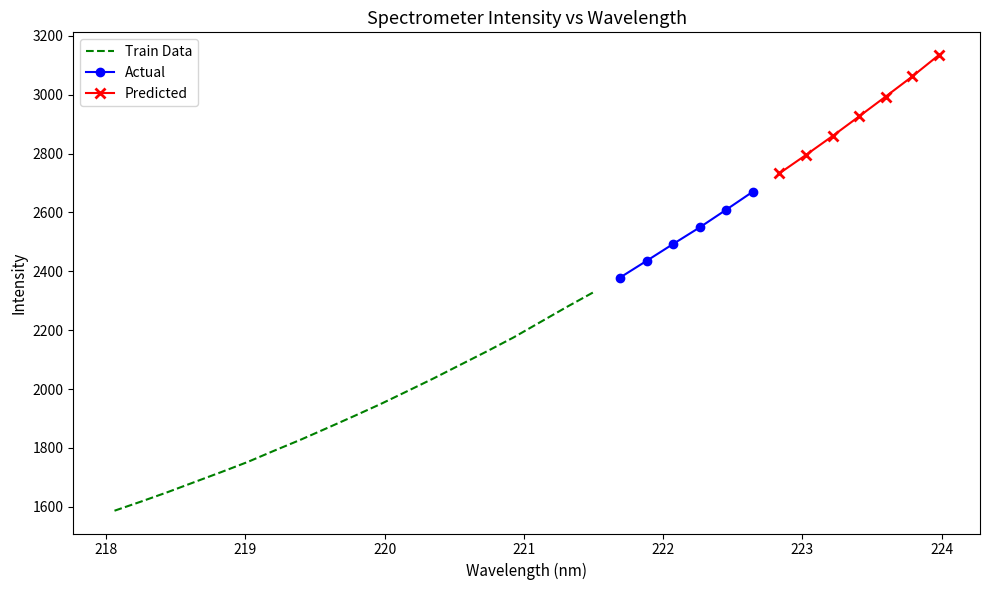

Reading right to left, list all the values displayed in this chart.

223.9802=3134.6	223.7895=3062.0	223.5987=2993.8	223.408=2926.4	223.2172=2859.8	223.0264=2795.6	222.8355=2733.0	222.6447=2670.7	222.4538=2609.6	222.263=2549.4	222.0721=2493.0	221.8812=2435.6	221.6902=2378.8	221.4993=2329.0	221.3083=2279.1	221.1174=2227.5	220.9264=2175.7	220.7354=2128.5	220.5444=2082.8	220.3533=2036.9	220.1623=1992.9	219.9712=1949.4	219.7801=1908.4	219.589=1868.2	219.3979=1828.4	219.2067=1790.9	219.0156=1752.4	218.8244=1717.8	218.6332=1684.1	218.442=1650.2	218.2508=1618.1	218.0596=1586.9